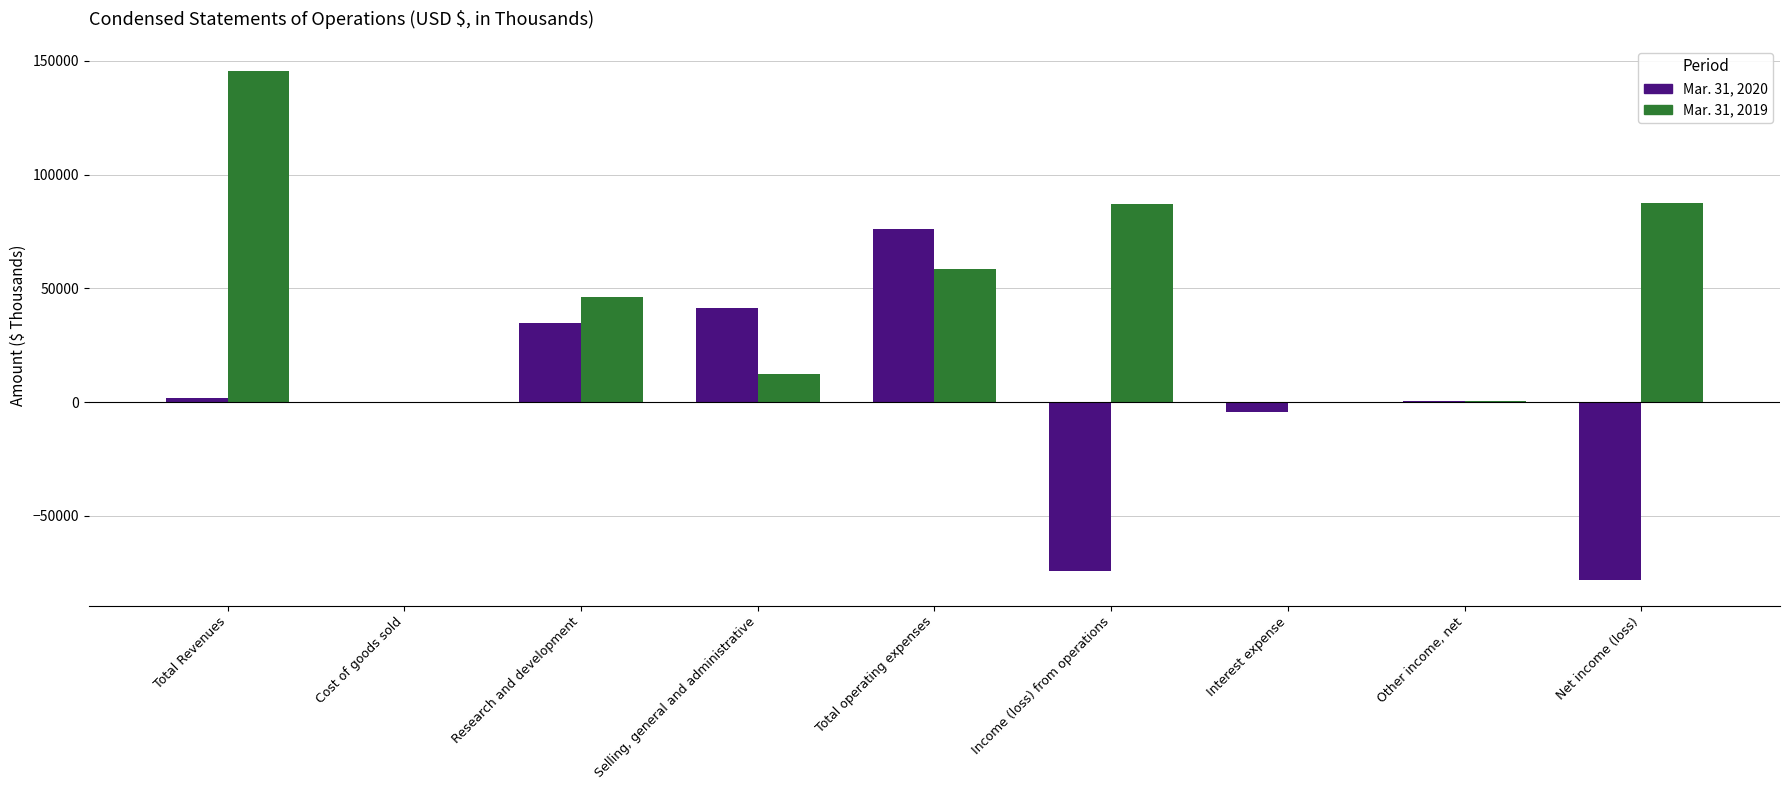

The Mar. 31, 2020 series shows 20539 at Selling, general and administrative. True or false?

False